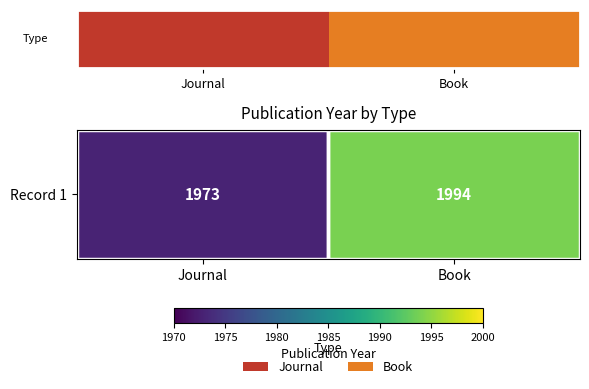

What is the change in value from Journal to Book?

+21